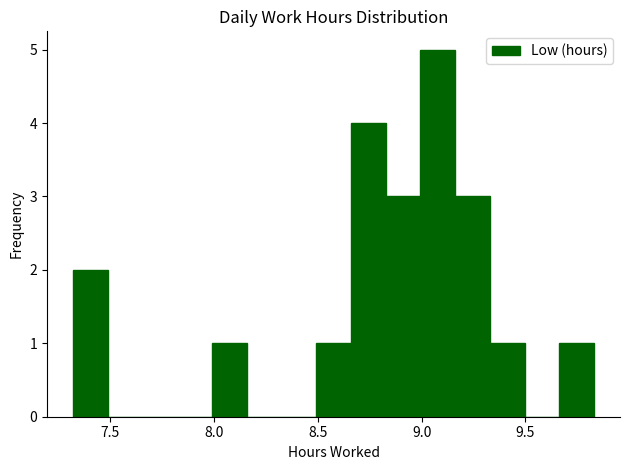

Around what value on the x-axis is the tallest bar? Give the approximate position of its centre, as read against the axis.

9.10